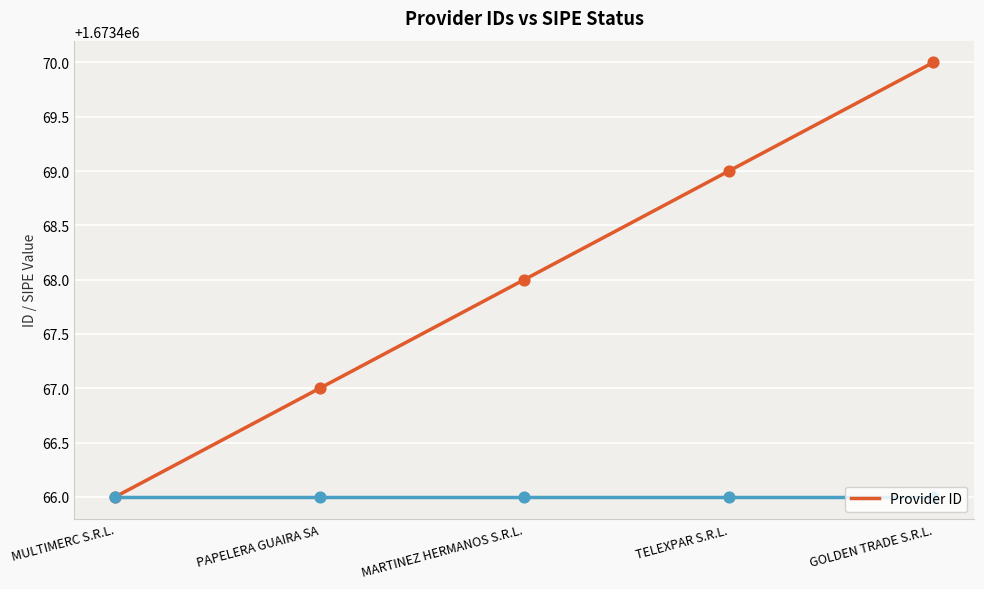

Between MULTIMERC S.R.L. and MARTINEZ HERMANOS S.R.L., which is larger?

MARTINEZ HERMANOS S.R.L.